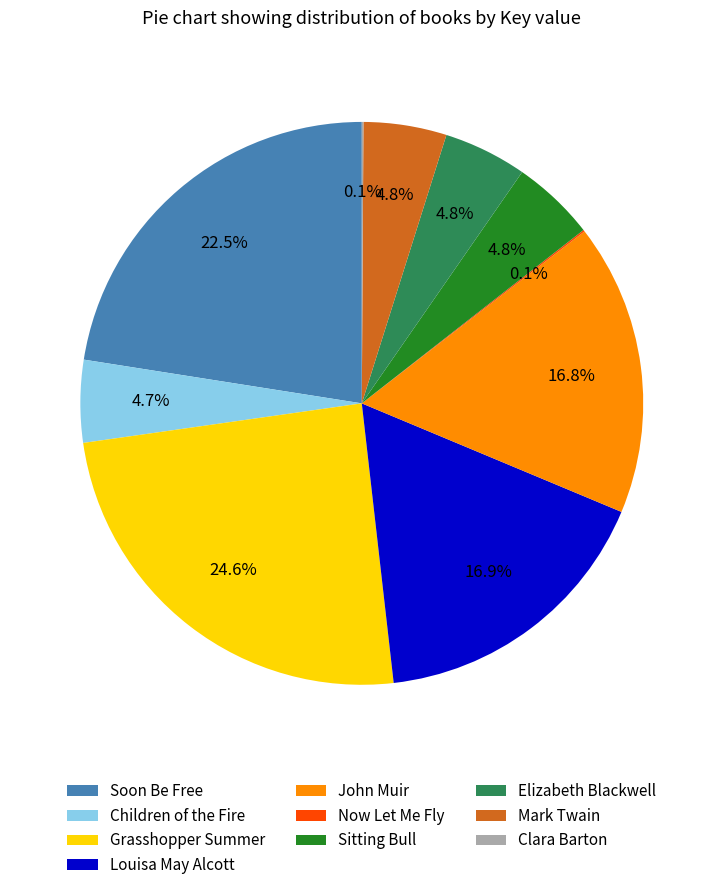

To the nearest percent, what portion does John Muir represent?

17%